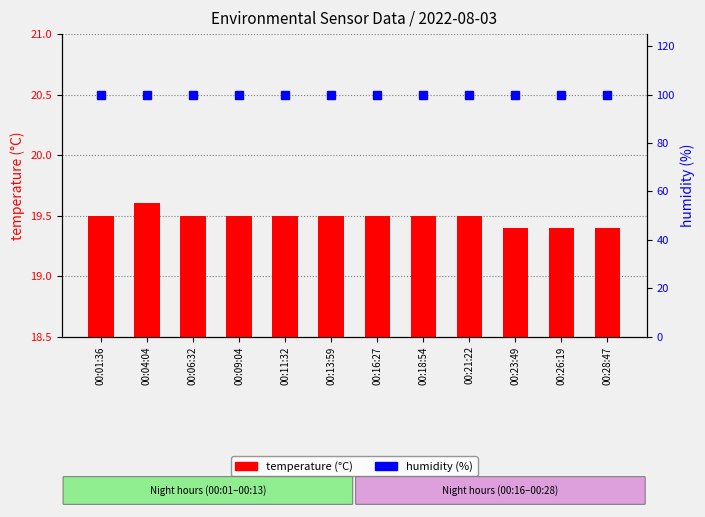

What is the greatest value displayed?

99.9